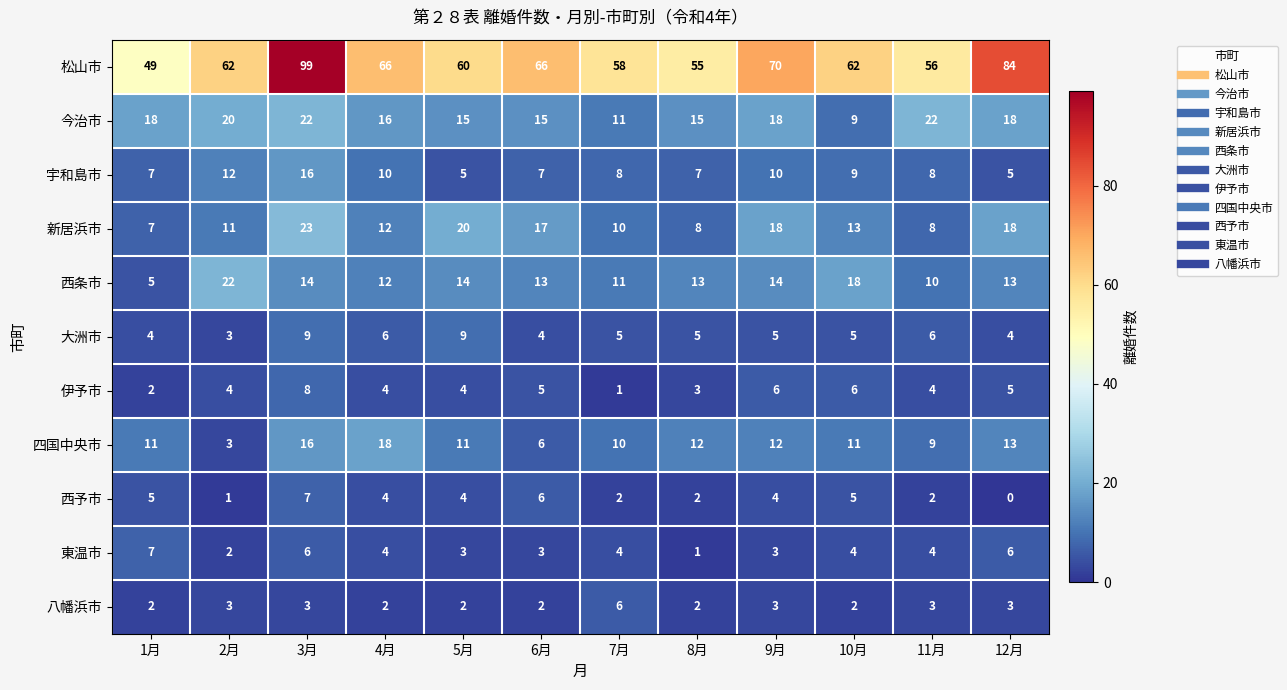

How many 東温市 values are between 3 and 6?

9